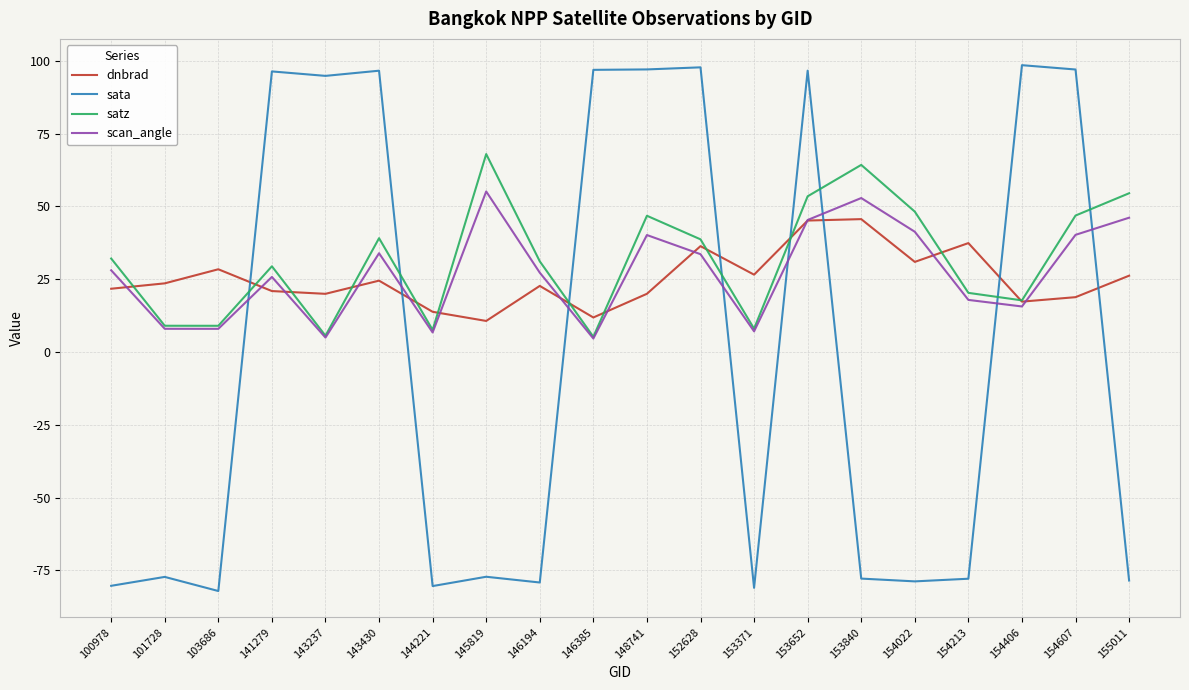

What is the difference between the maximum and minimum values in the dnbrad series?

35.0